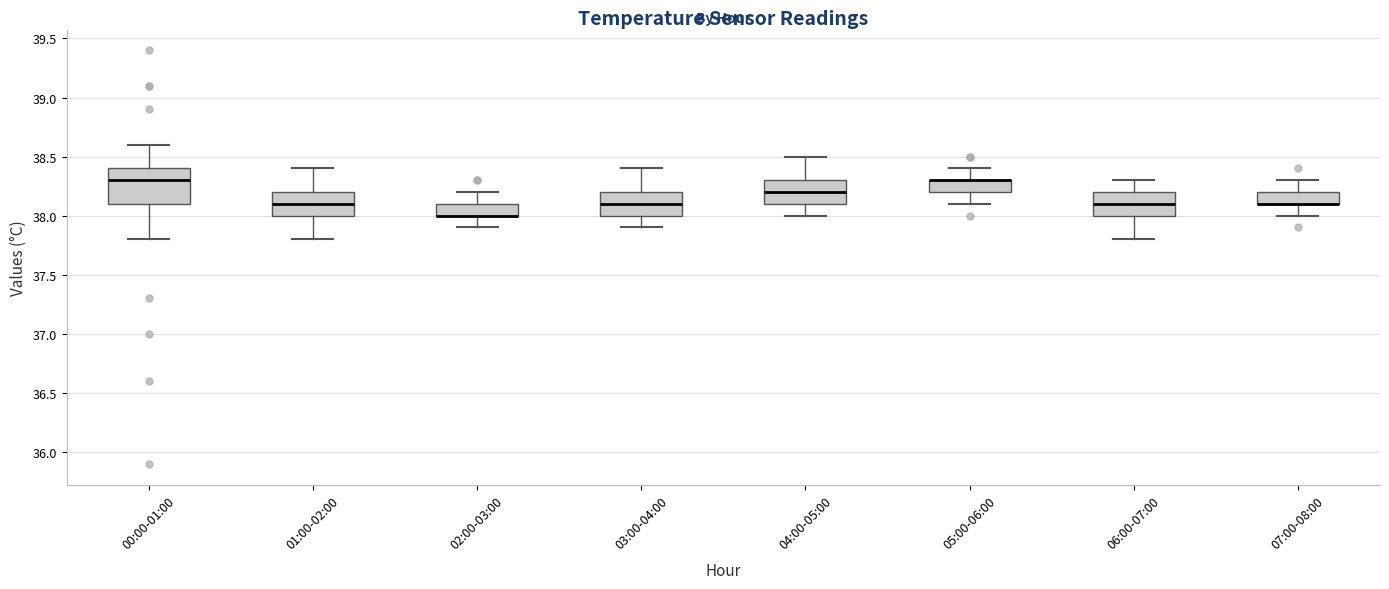

Comparing the boxes themselves (not the whiskers), which one is the tallest?

00:00-01:00